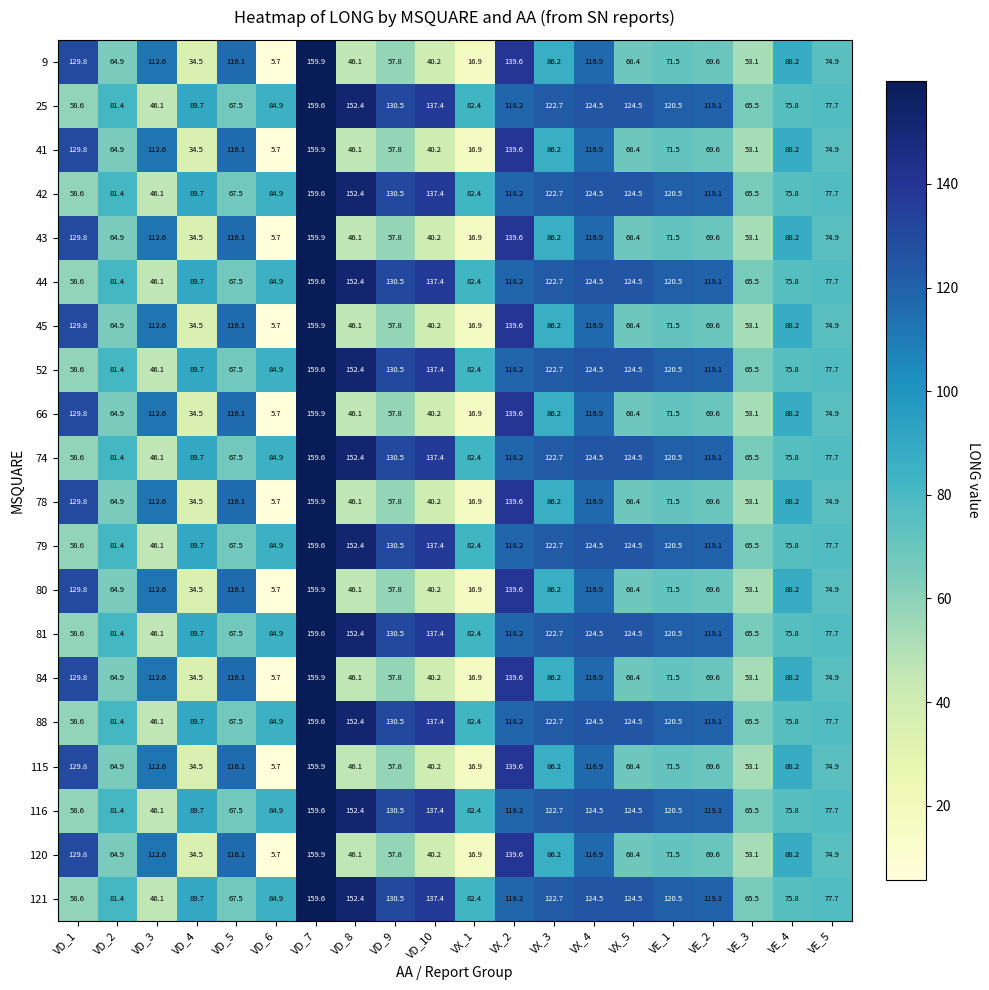

What is the greatest value displayed?

159.9